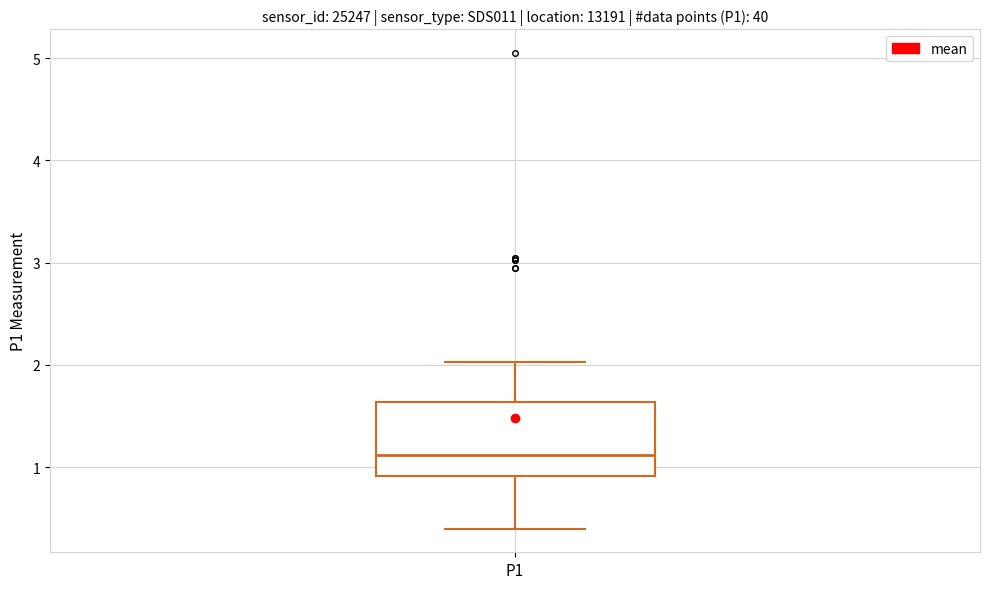

Read this box plot against the y-axis: the position of the median line, the range covered by the box, and the ends of both whiskers. The values are not printed on the chart, so give them approximately, as read against the axis.

median 1.1, box 0.9 to 1.6, whiskers 0.4 to 2.0